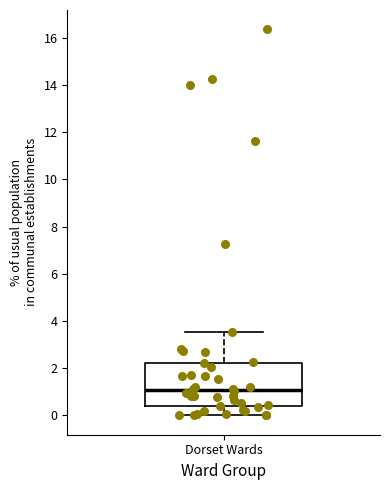

Transcribe this box plot: give where the median line is, the range the box spans, and where the two whiskers end, as read against the y-axis. The values are not printed on the chart, so give them approximately, as read against the axis.

median 1.0, box 0.4 to 2.2, whiskers 0.0 to 3.6